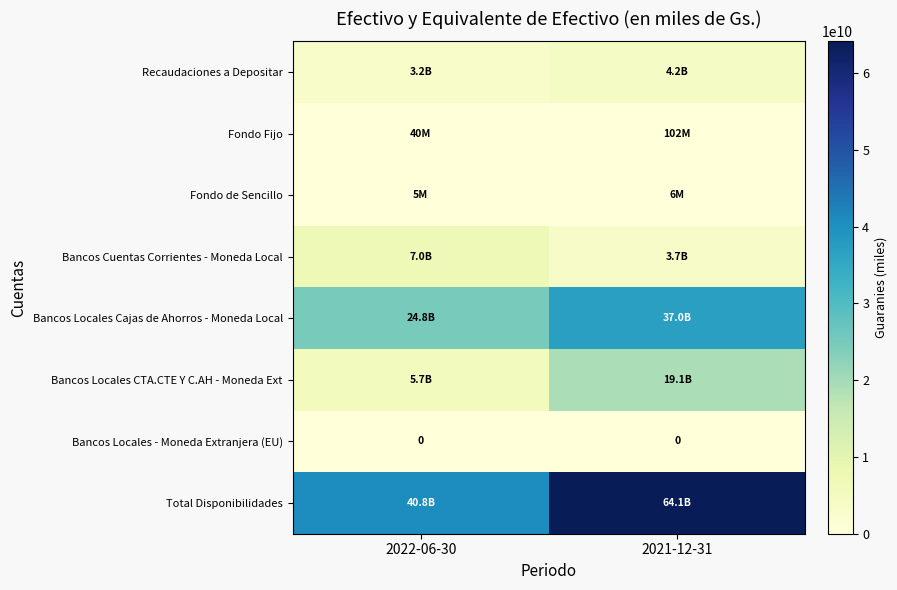

Rank the series at 2022-06-30 from lowest to highest value.

Bancos Locales - Moneda Extranjera (EU), Fondo de Sencillo, Fondo Fijo, Recaudaciones a Depositar, Bancos Locales CTA.CTE Y C.AH - Moneda Ext, Bancos Cuentas Corrientes - Moneda Local, Bancos Locales Cajas de Ahorros - Moneda Local, Total Disponibilidades